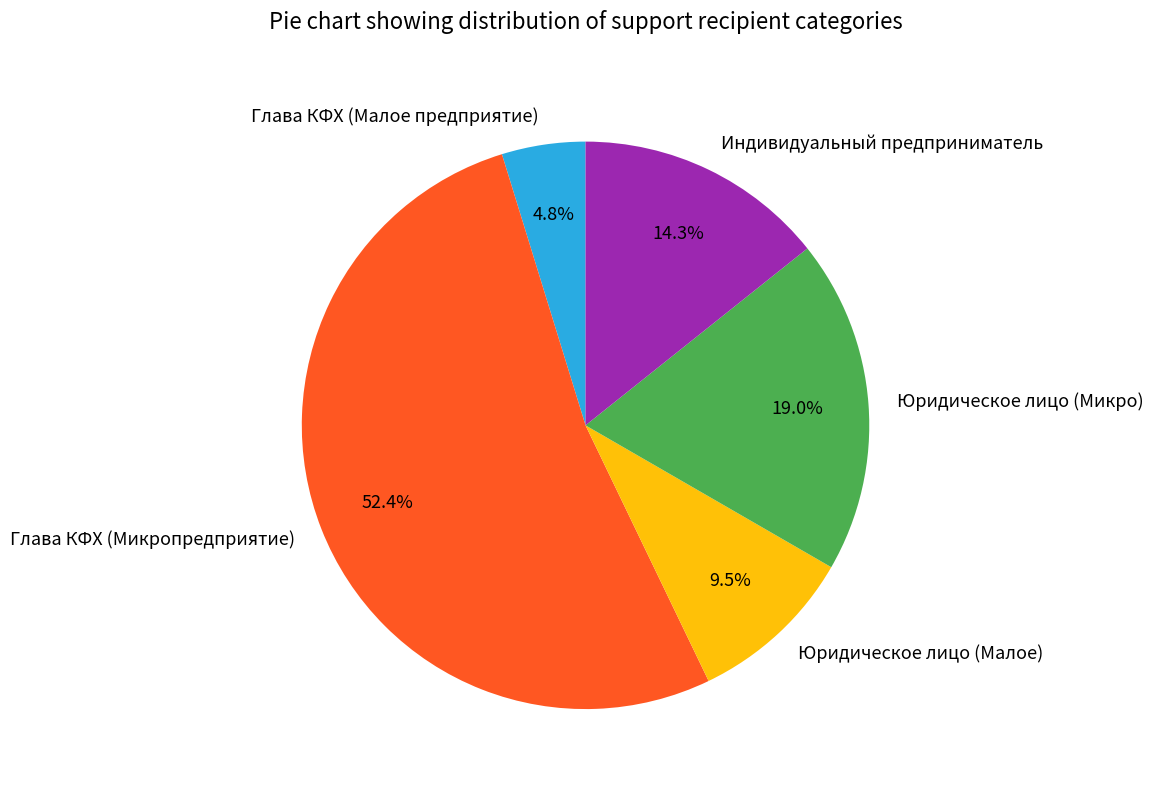

Between Юридическое лицо (Малое) and Индивидуальный предприниматель, which is larger?

Индивидуальный предприниматель